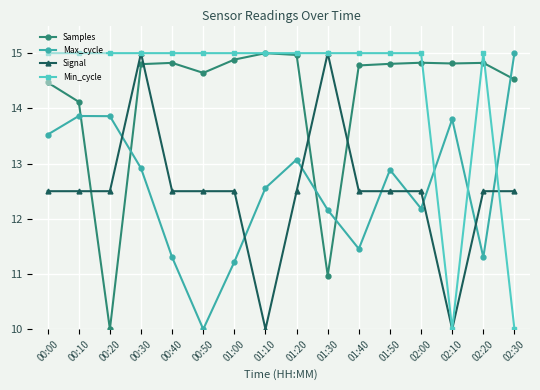

True or false: Max_cycle and Signal cross at least once.

True